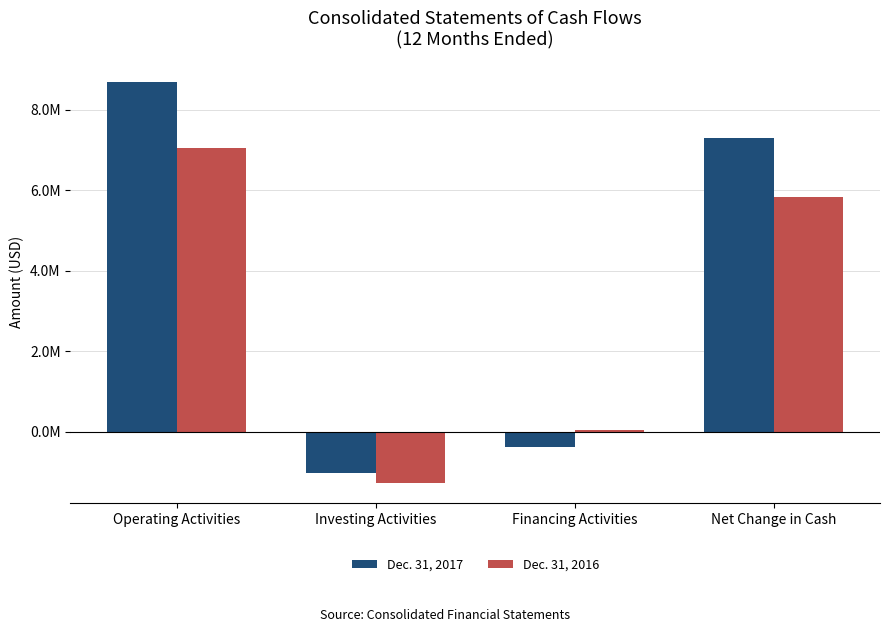

Does the chart contain any negative values?

Yes